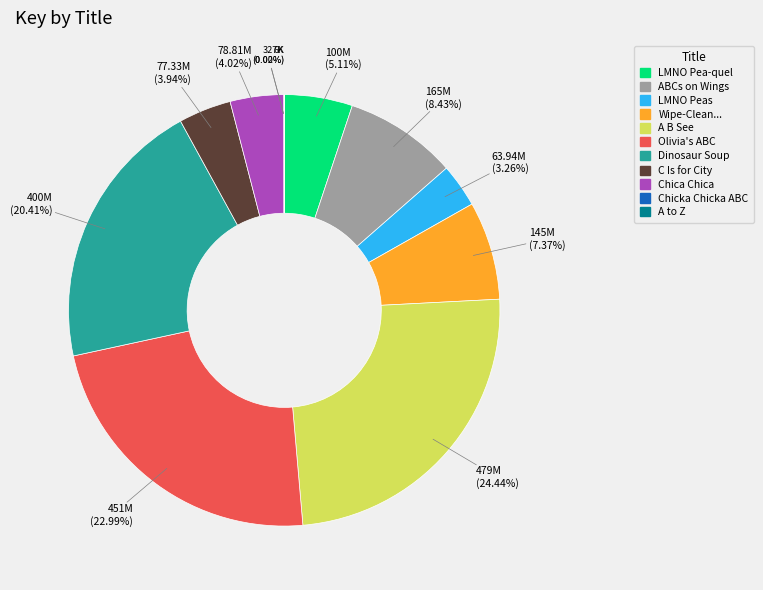

Is there a majority slice in this chart?

No